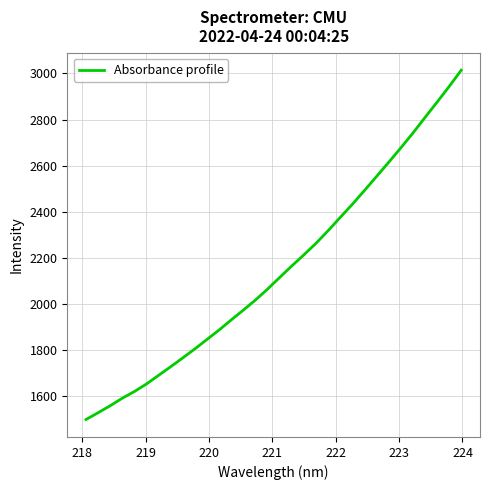

What is the minimum value shown in the chart?

1497.2